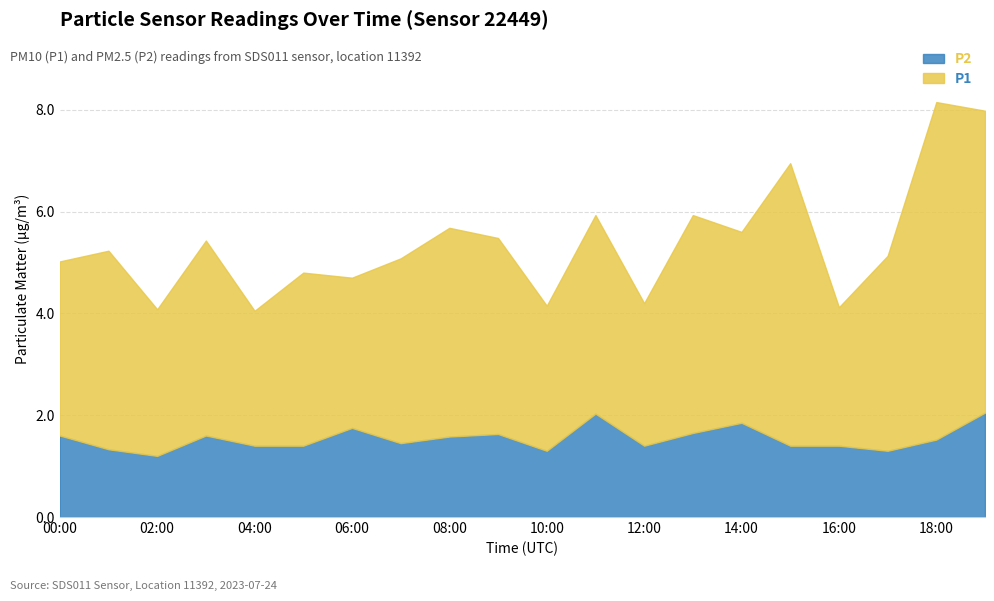

True or false: P1 and P2 intersect in this chart.

False